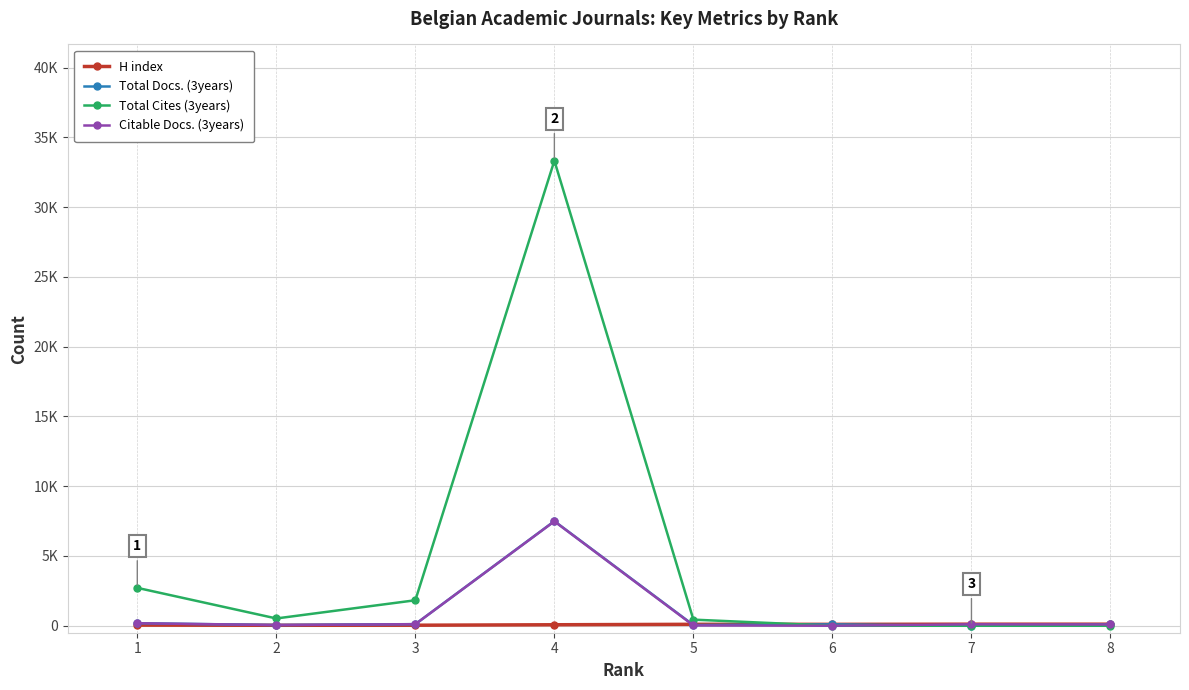

What is the approximate value of Total Docs. (3years) at 6, to the nearest 50?

100